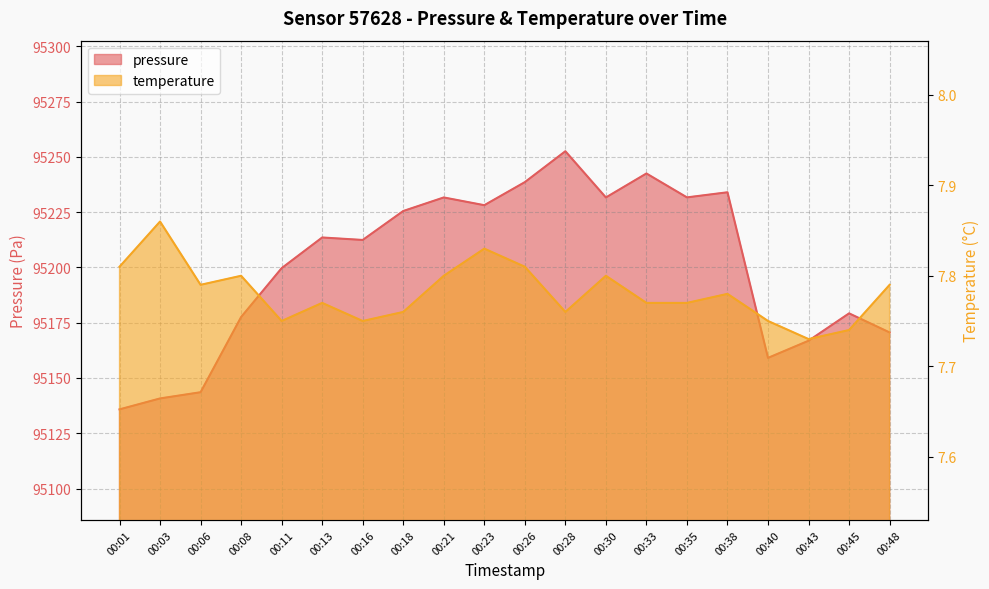

At which category does pressure reach its first local valley?

00:16